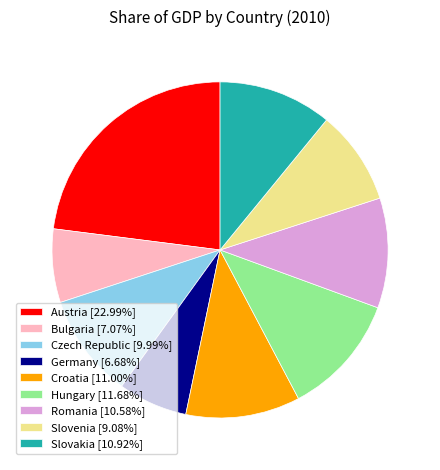

How many slices are in this pie chart?

9